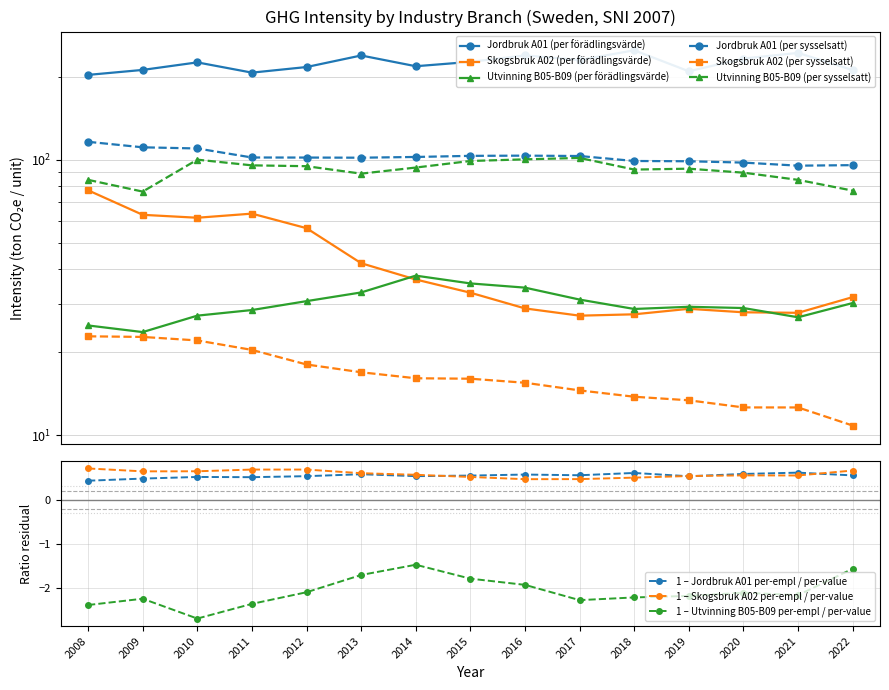

Which series changed the most between 2014 and 2019?

Jordbruk A01 (per förädlingsvärde)